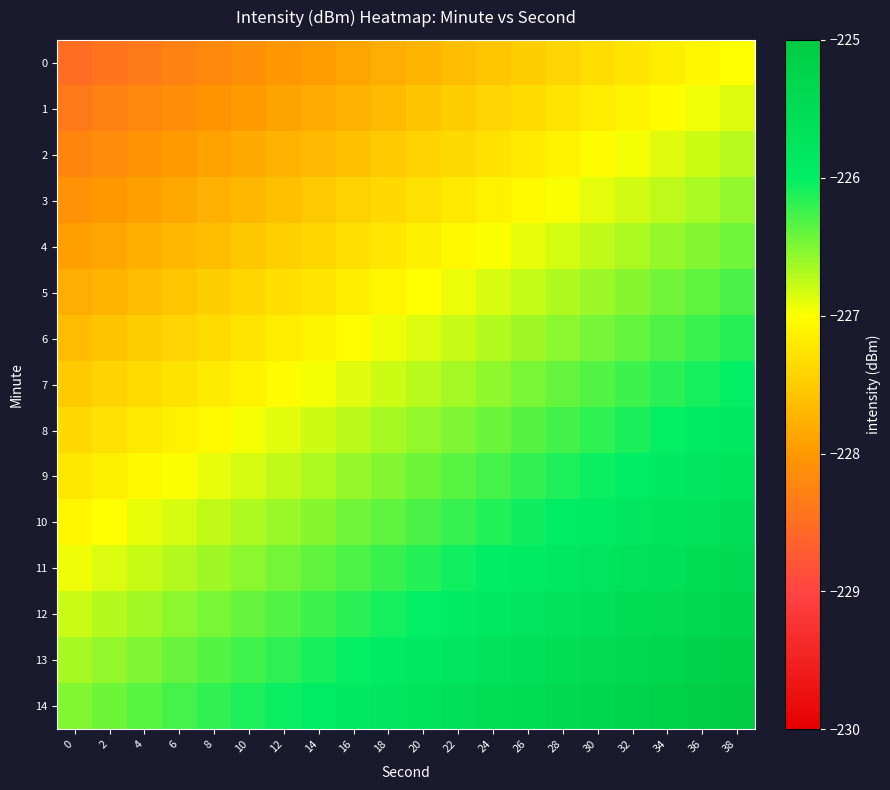

How many distinct data groups are displayed?

15